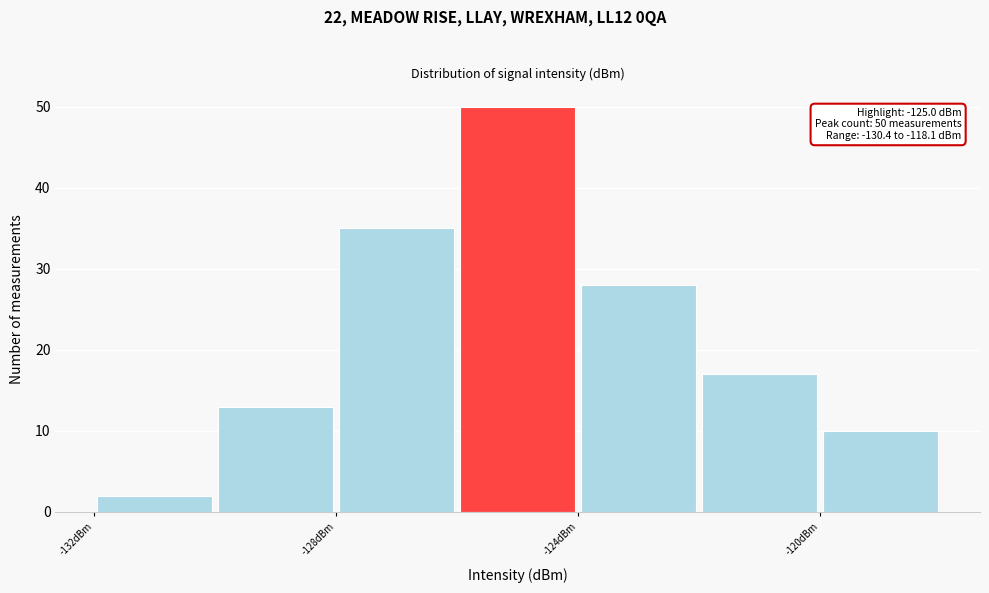

Over which range of the x-axis is the bar tallest?

-126 to -124